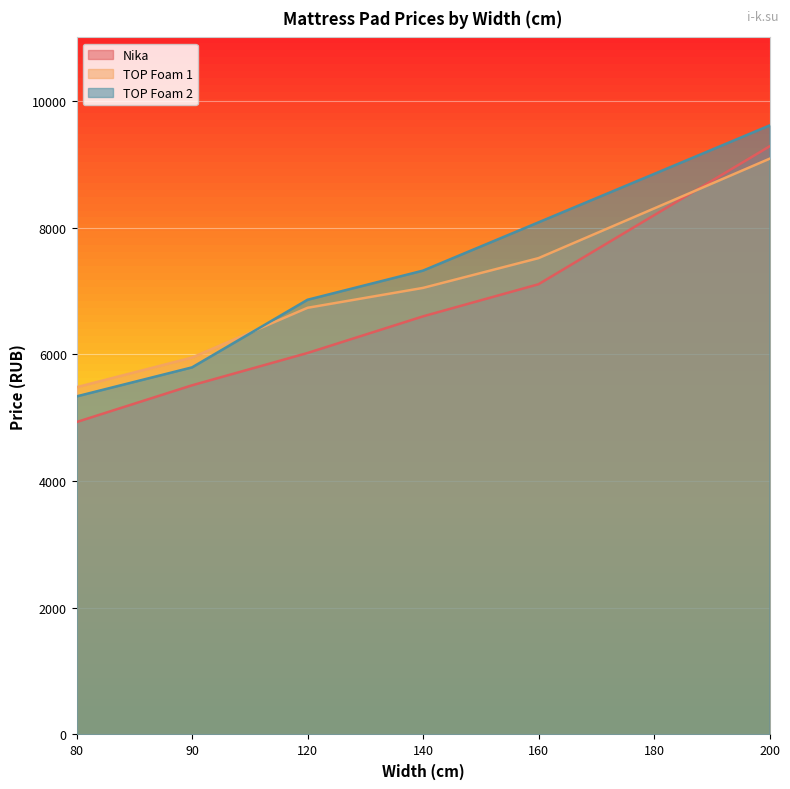

Which series changed the most between 180 and 200?

Nika